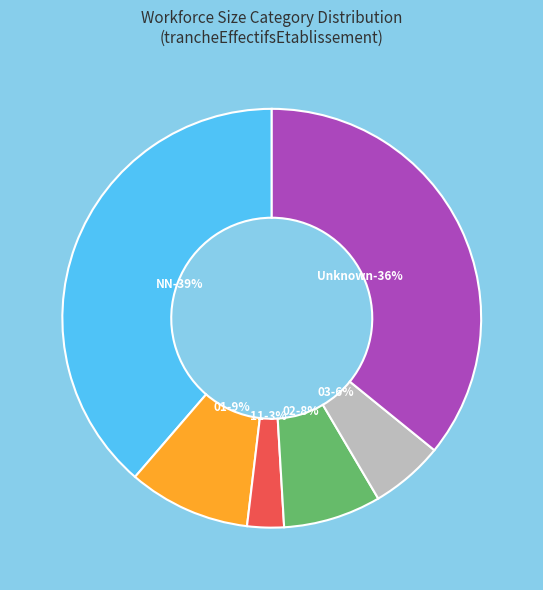

Which category has the biggest portion of the pie?

NN